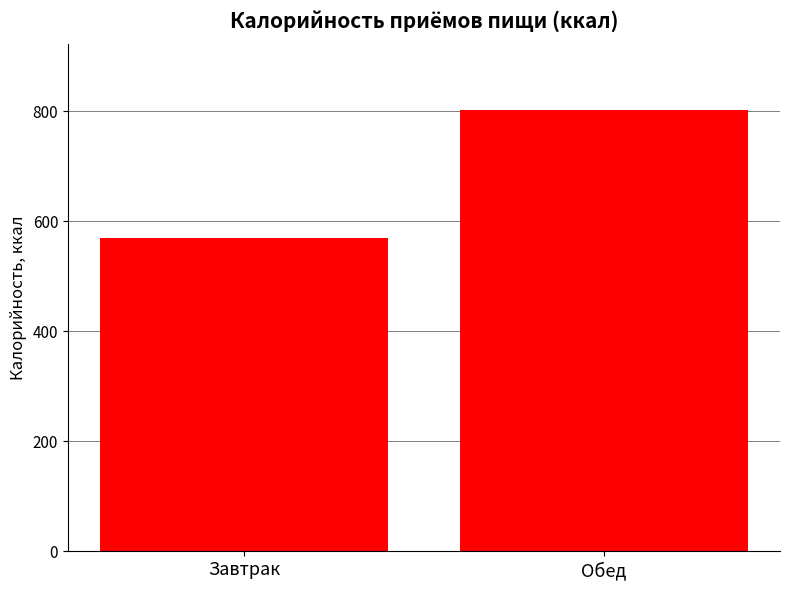

Rank the categories by value from highest to lowest.

Обед, Завтрак